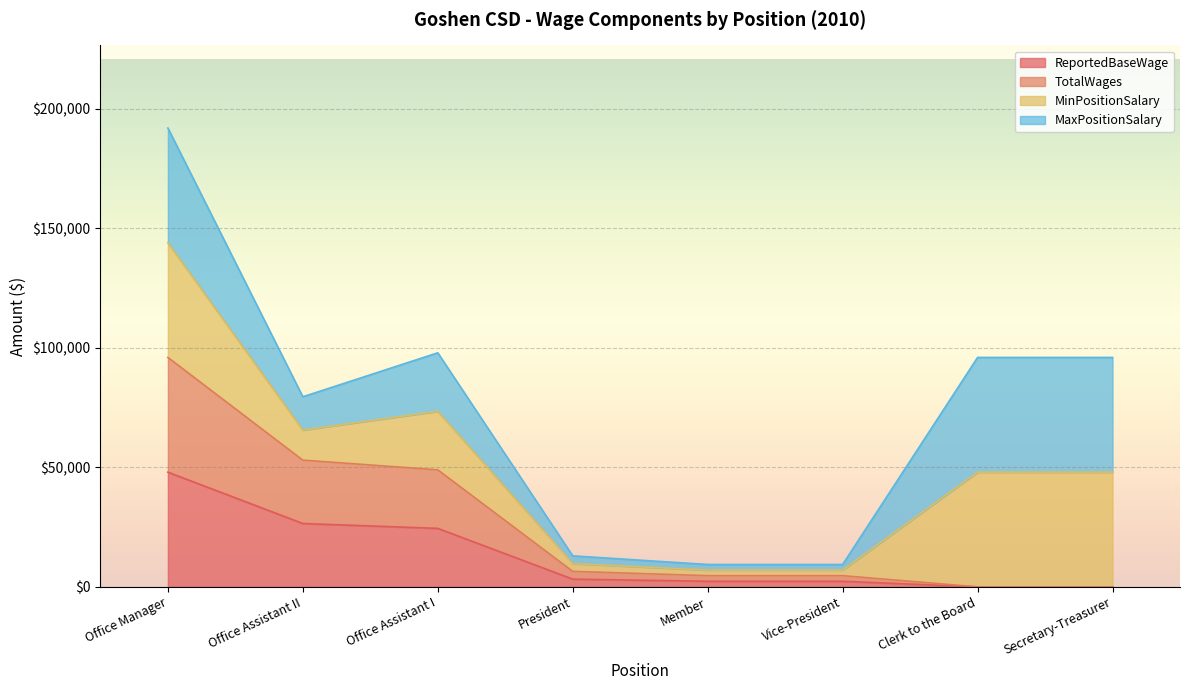

What is the label of the 3rd point from the left?

Office Assistant I